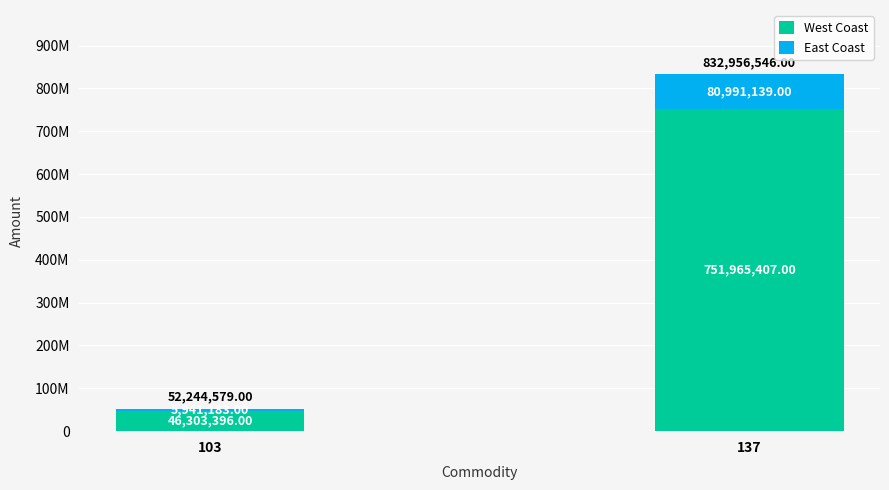

How many East Coast values are between 5941183 and 80991139?

2